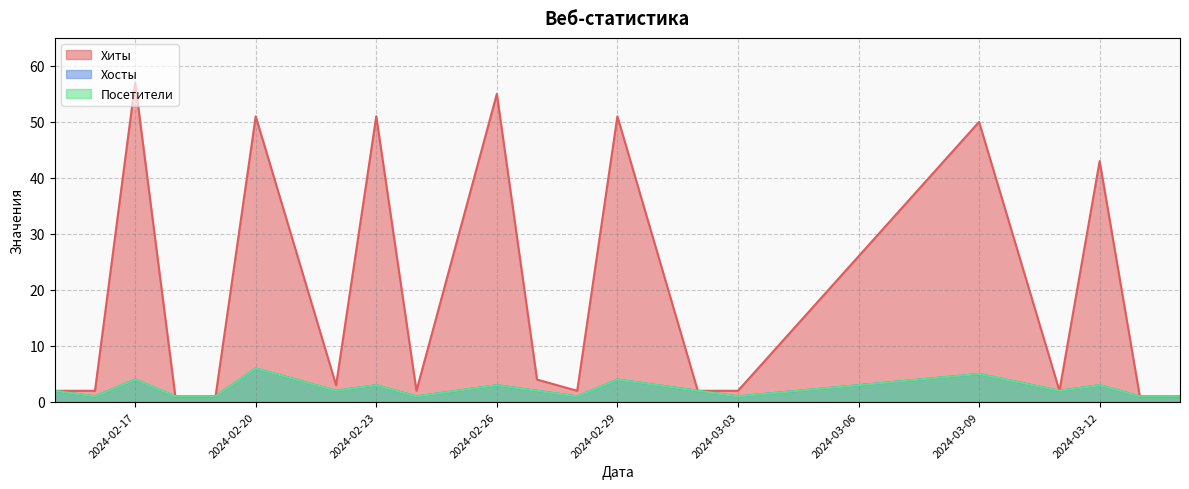

How many distinct data groups are displayed?

3